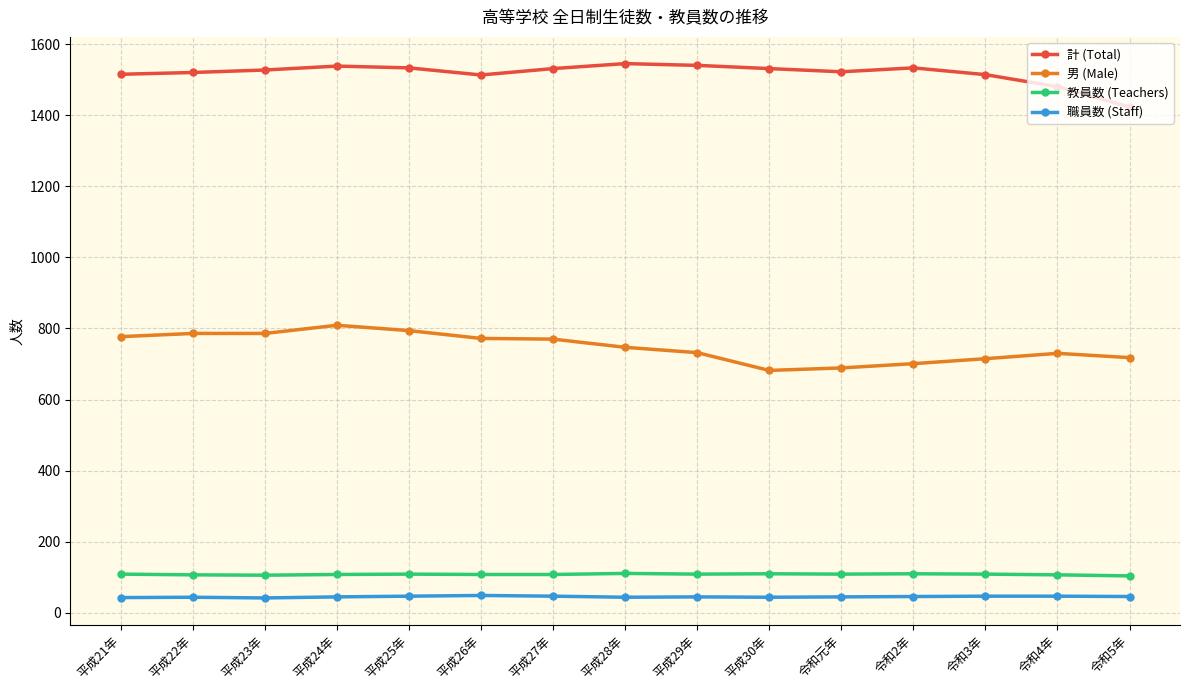

The value of 男 (Male) at 令和元年 is 689. True or false?

True